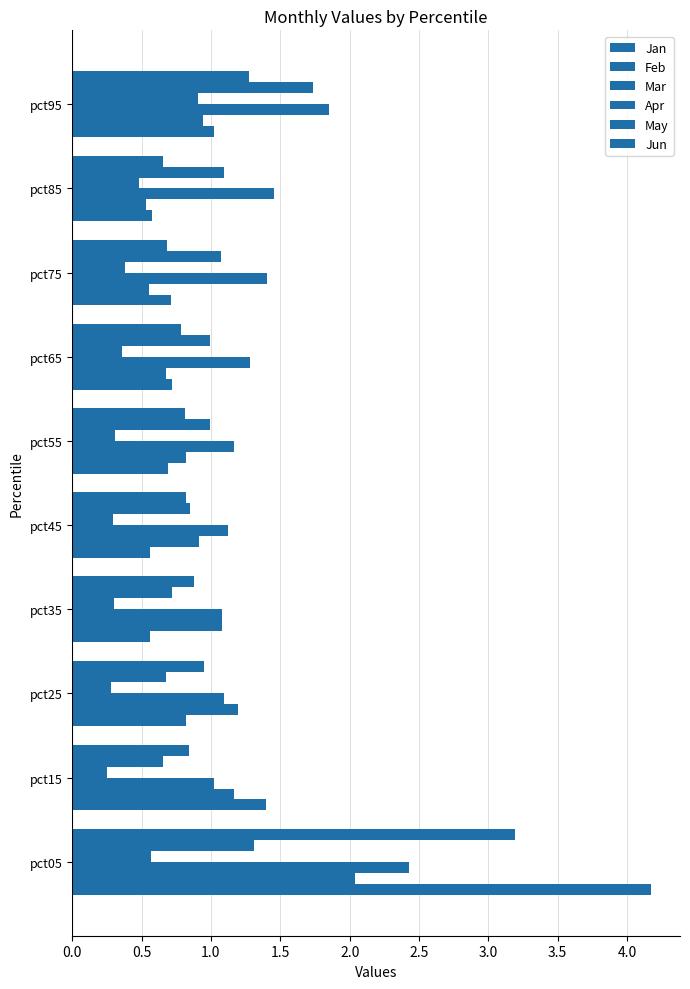

How many series are shown in this chart?

6